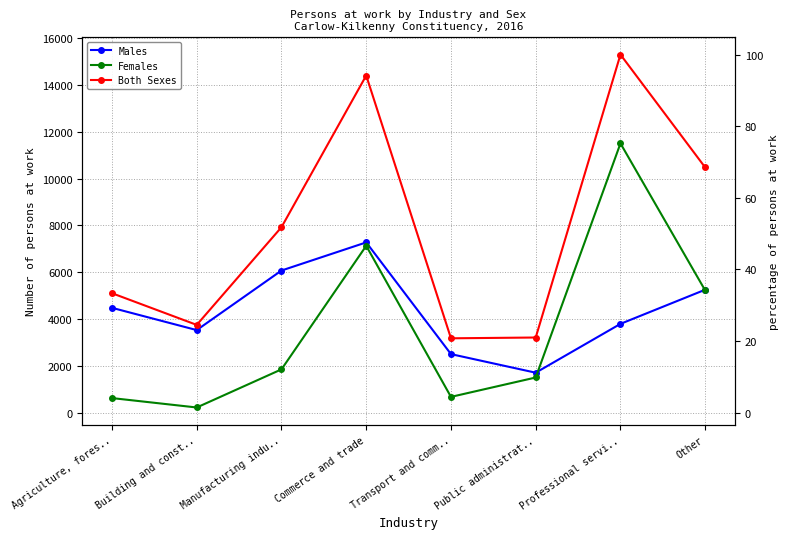

At which label is Males closest to 4491?

Agriculture, fores..